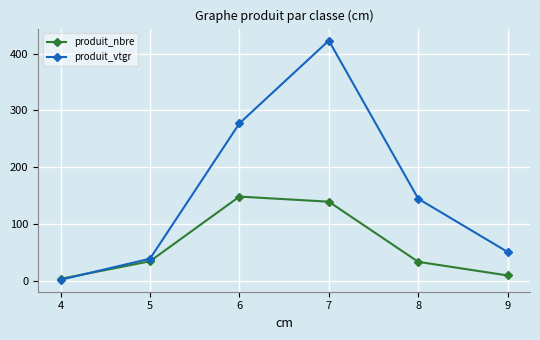

What is the sum of all produit_nbre values?

366.0